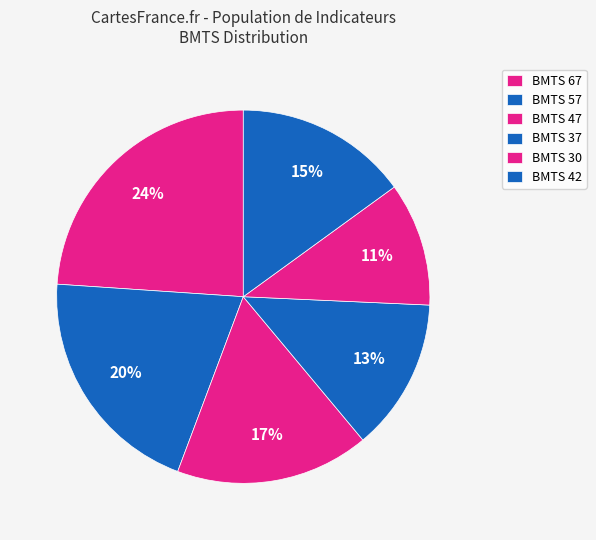

How many segments does this pie chart have?

6